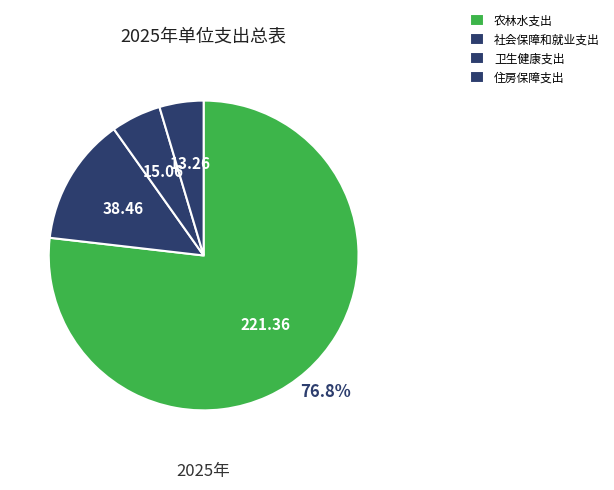

How many slices are in this pie chart?

4